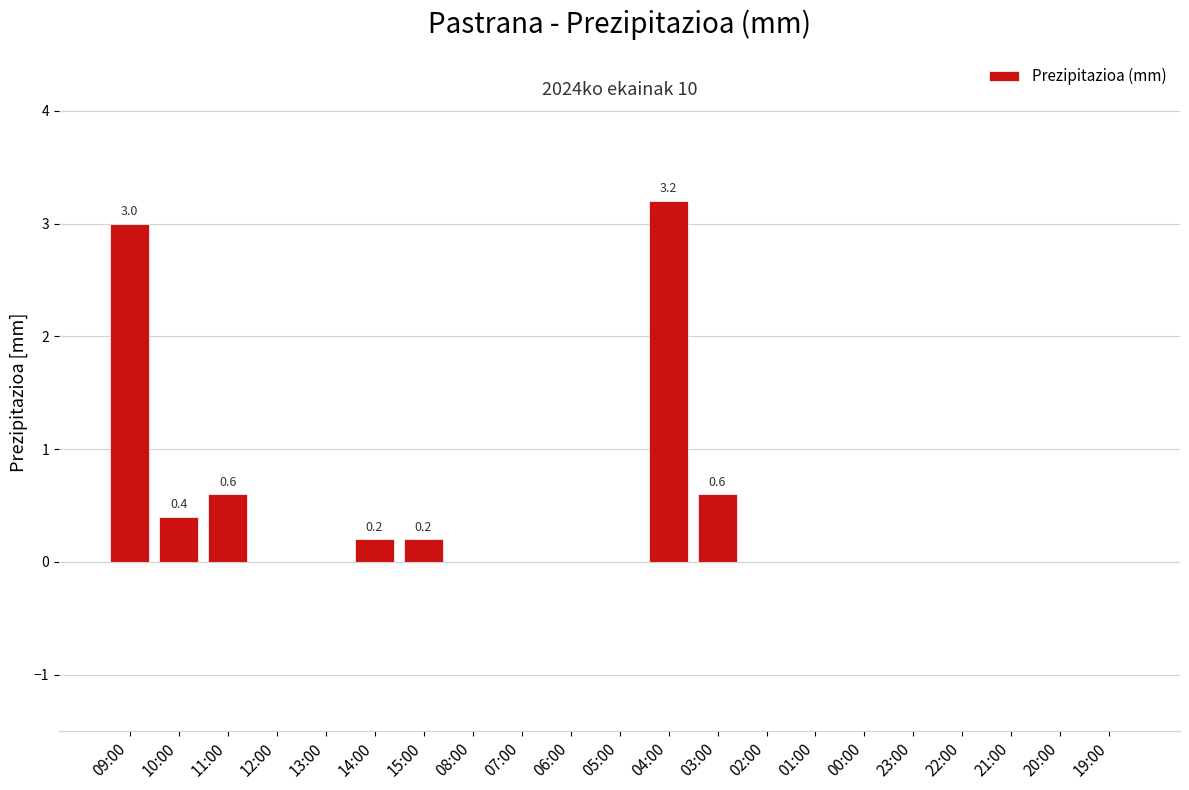

What is the sum of all values?

8.2